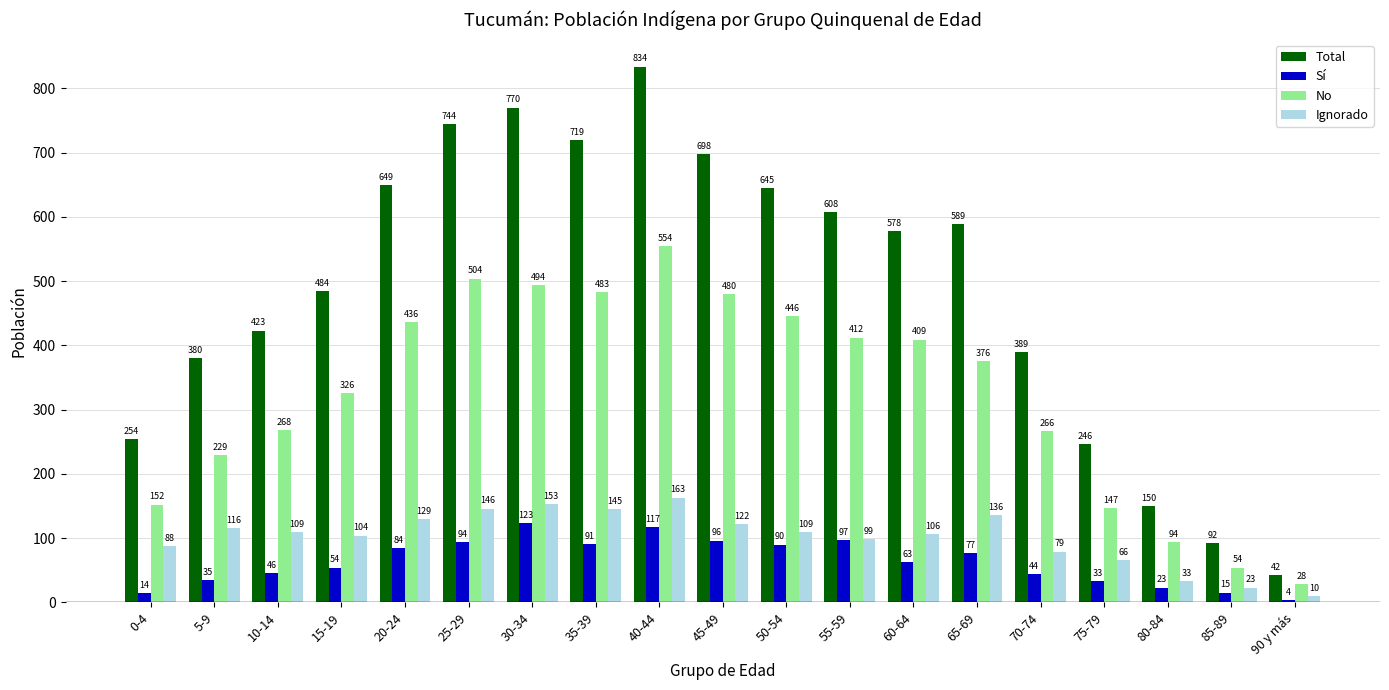

What position from the left is 55-59?

12